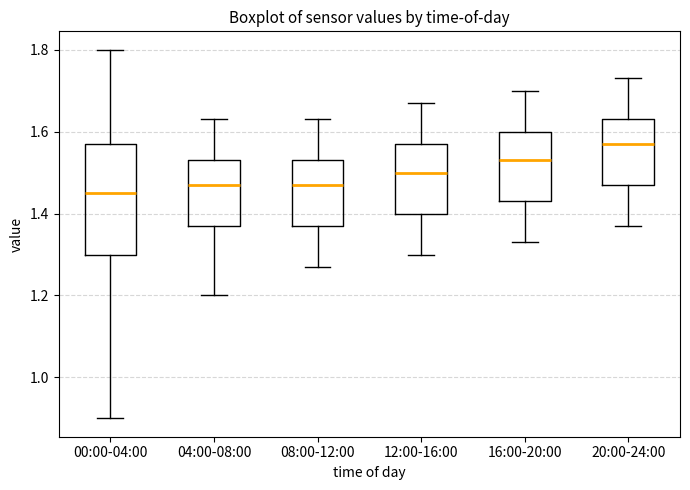

Where is the lower edge of the box for 00:00-04:00 on the y-axis? The values are not printed on the chart, so give them approximately, as read against the axis.

1.30